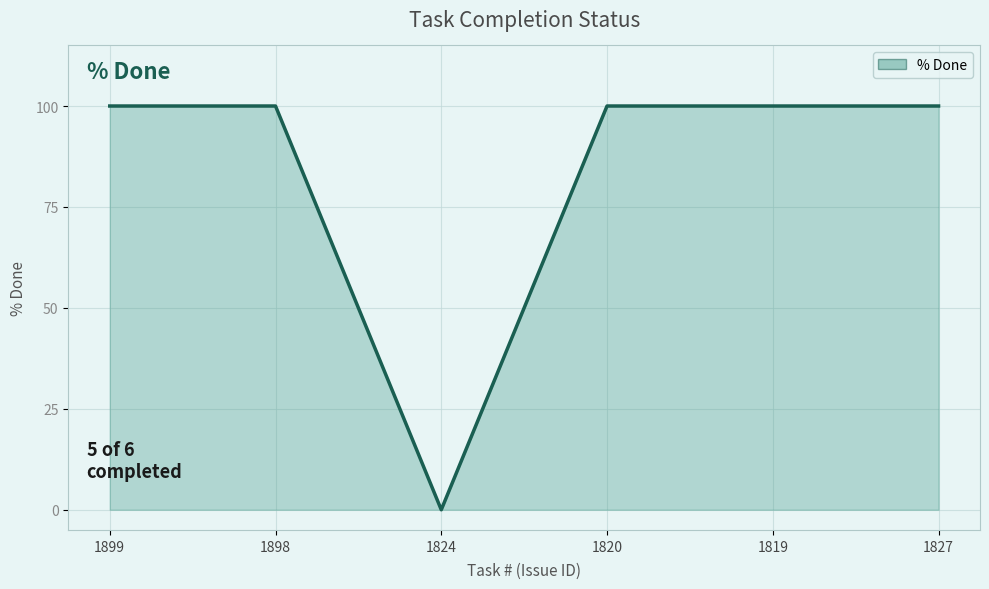

Reading left to right, transcribe all the data shown in this chart.

100	100	0	100	100	100